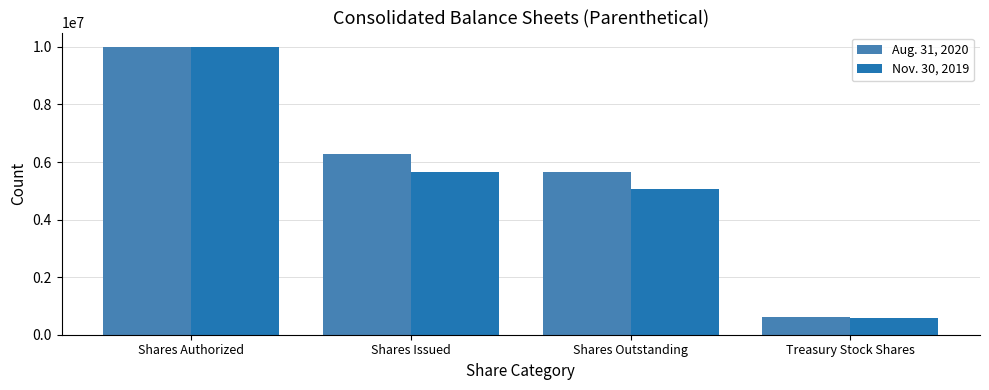

Where is Aug. 31, 2020 nearest to the value 5306762?

Shares Outstanding